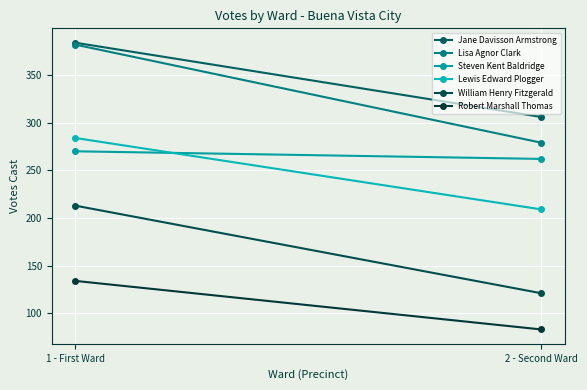

Reading left to right, list all the values displayed in this chart.

Jane Davisson Armstrong: 1 - First Ward=384	2 - Second Ward=306
Lisa Agnor Clark: 1 - First Ward=382	2 - Second Ward=279
Steven Kent Baldridge: 1 - First Ward=270	2 - Second Ward=262
Lewis Edward Plogger: 1 - First Ward=284	2 - Second Ward=209
William Henry Fitzgerald: 1 - First Ward=213	2 - Second Ward=121
Robert Marshall Thomas: 1 - First Ward=134	2 - Second Ward=83